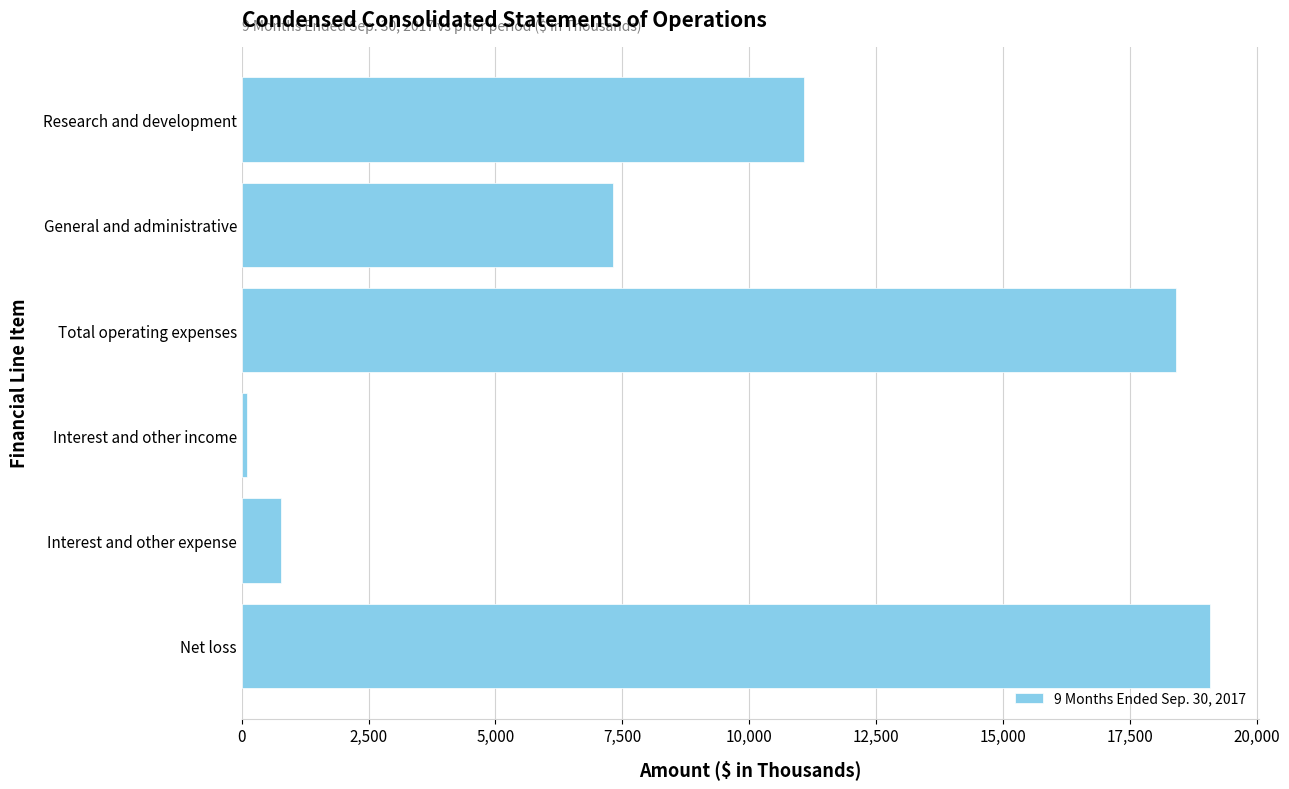

List the labels in order of value, smallest first.

Interest and other income, Interest and other expense, General and administrative, Research and development, Total operating expenses, Net loss